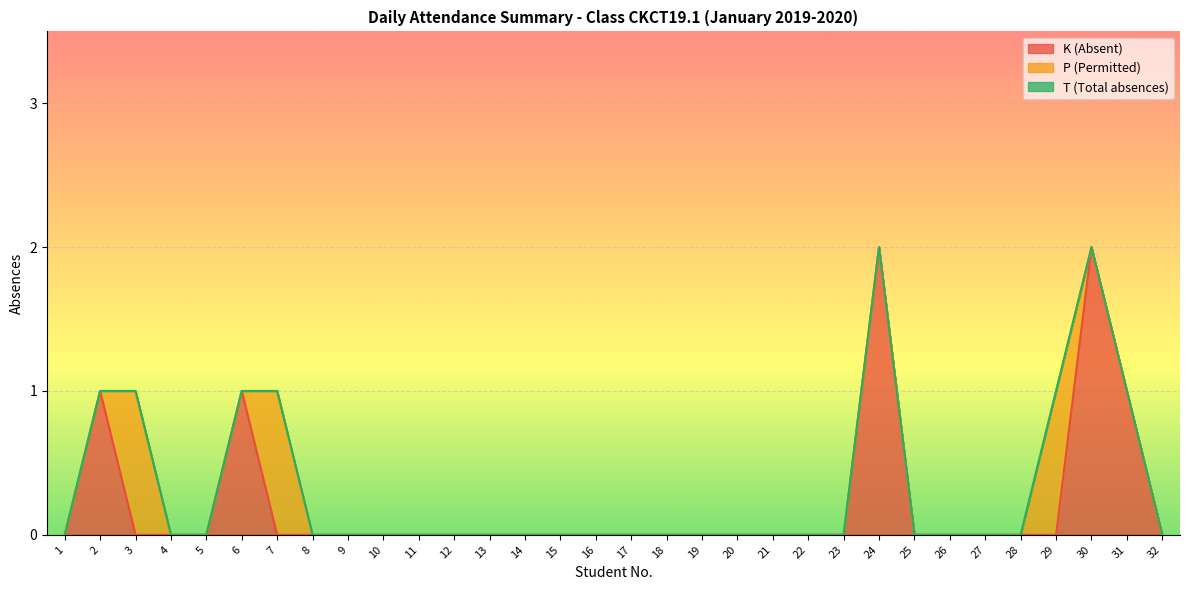

Which series changed the most between 8 and 25?

K (Absent)